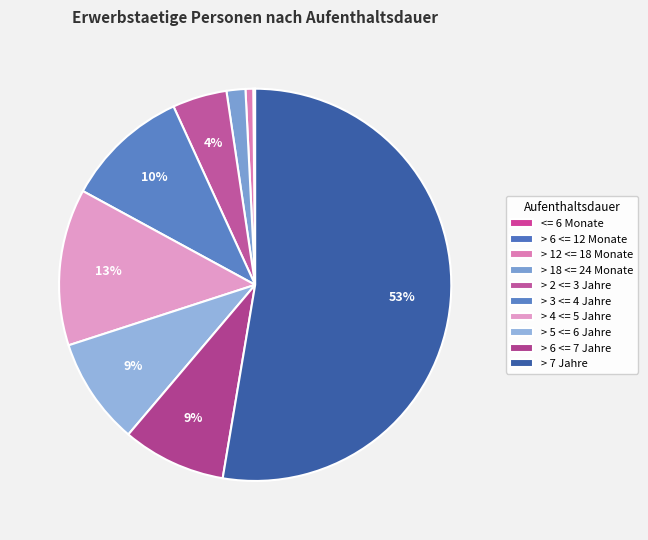

What percentage do > 7 Jahre and > 6 <= 7 Jahre together represent?

61.2%